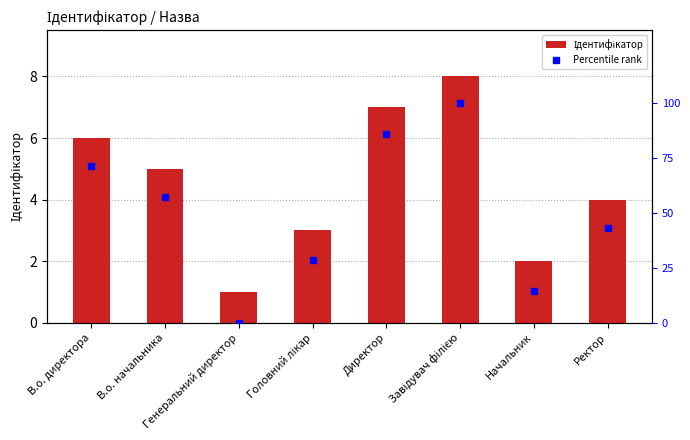

At which label does Percentile rank first exceed 57?

В.о. директора